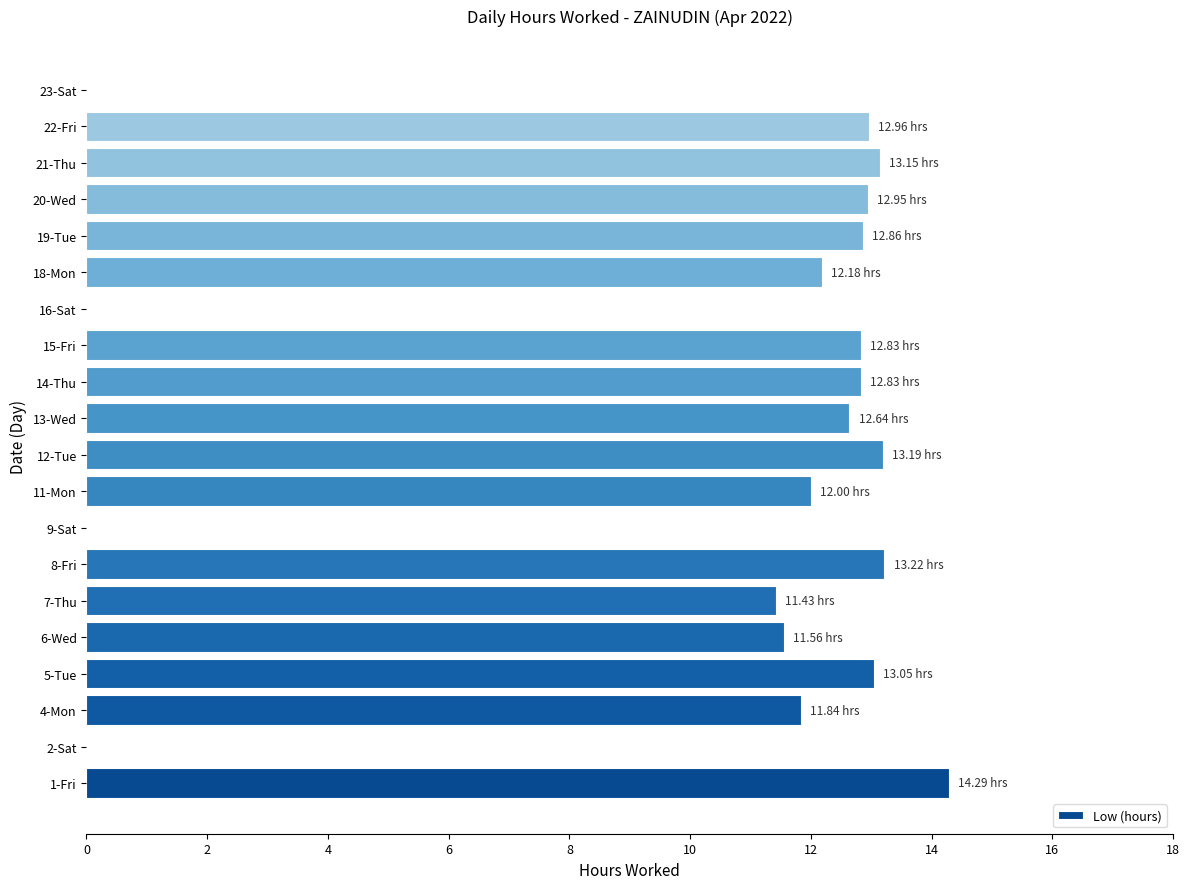

Approximately how many times larger is the value at 7-Thu compared to 6-Wed?

1.0